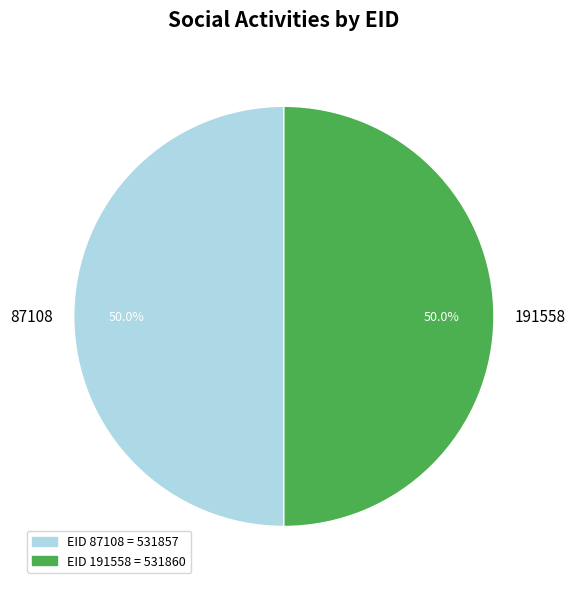

To the nearest percent, what percentage of the pie is 87108?

50%